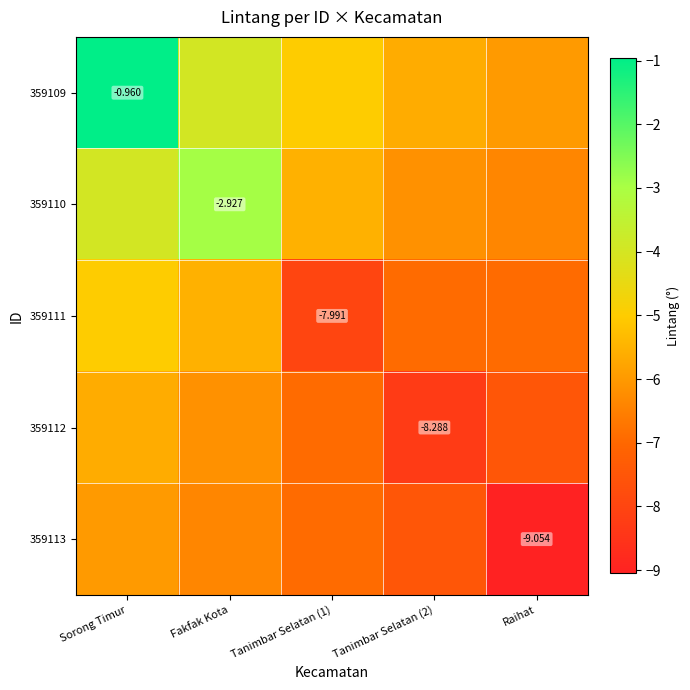

What is the maximum value for 359112?

-5.6